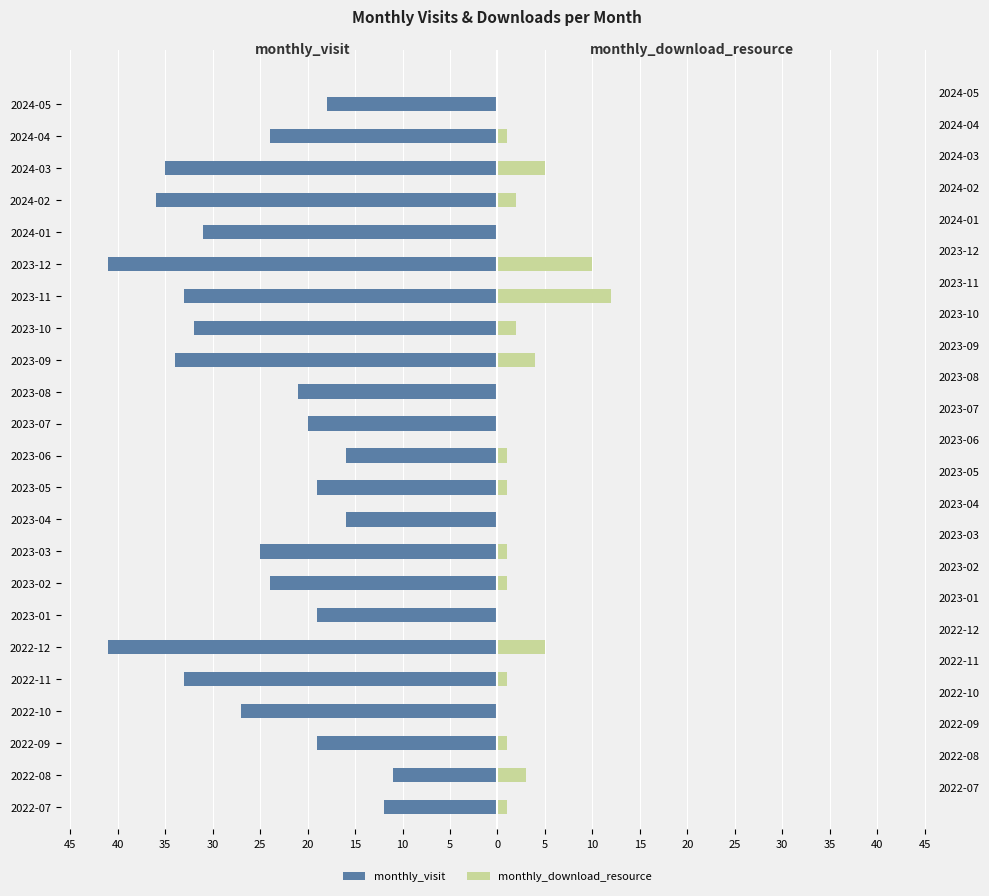

What are all the series names shown in the legend?

monthly_visit, monthly_download_resource